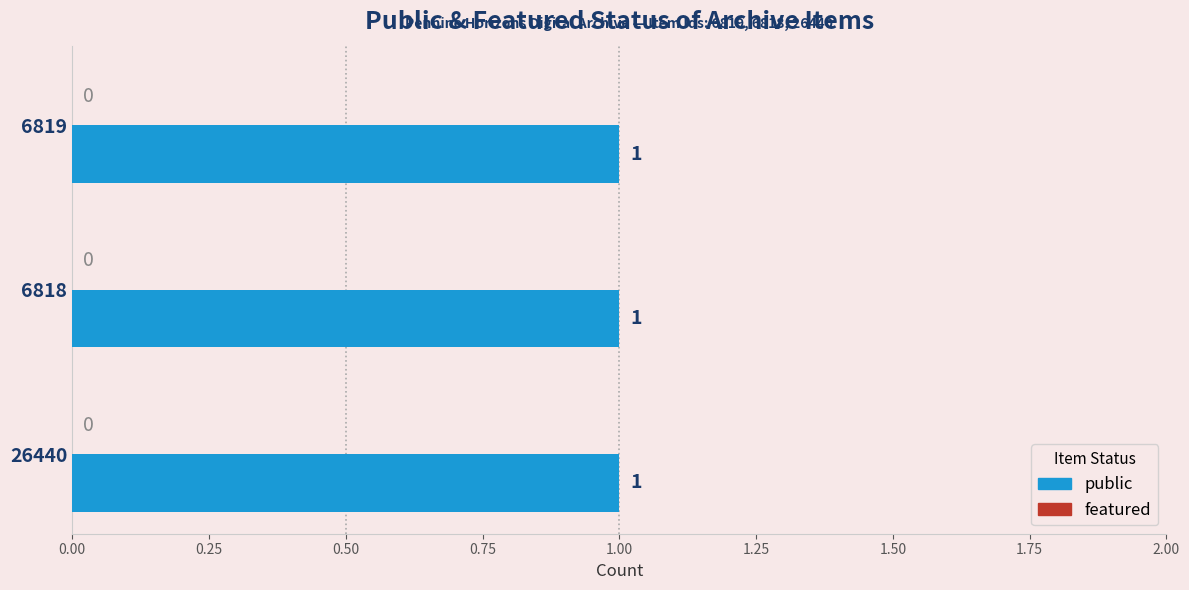

What is the value of the public bar at the 2nd from the left?

1